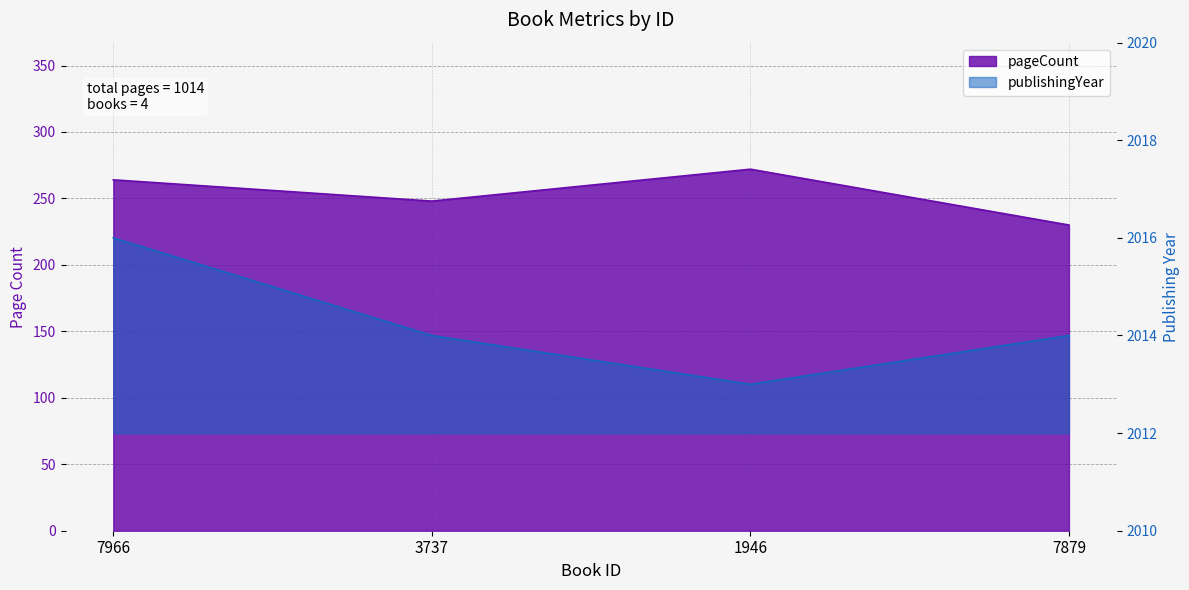

What is the average value of the pageCount series?

254